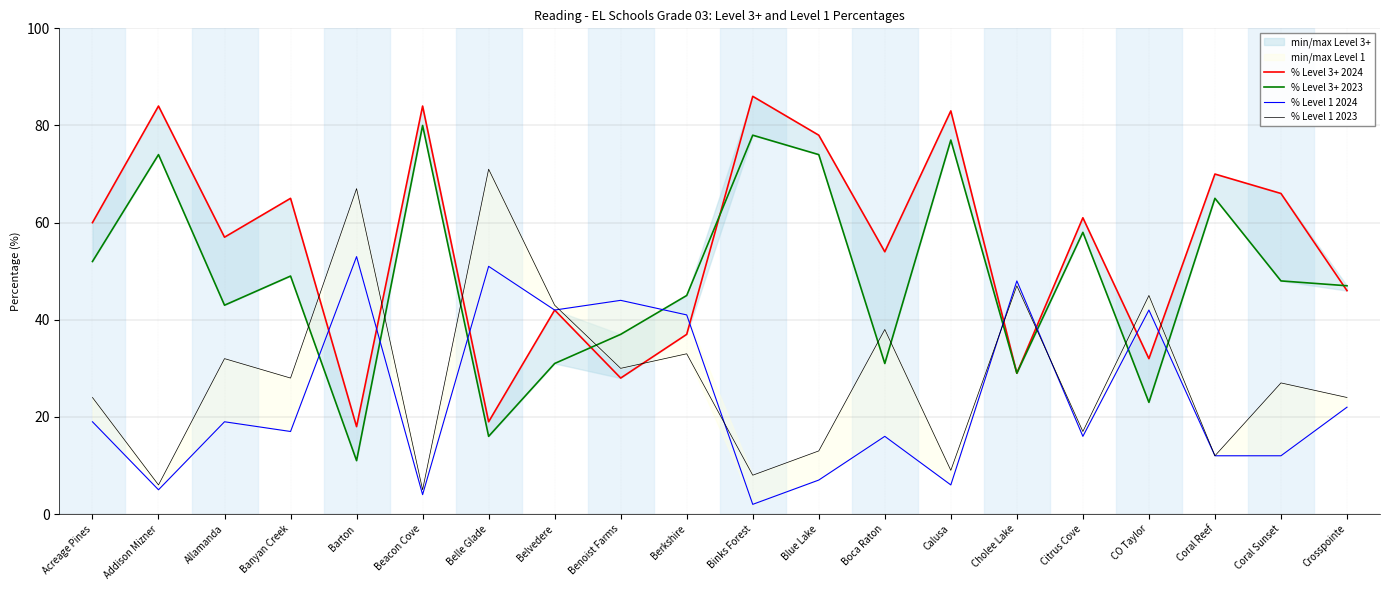

What is the total value across all series at Crosspointe?

139